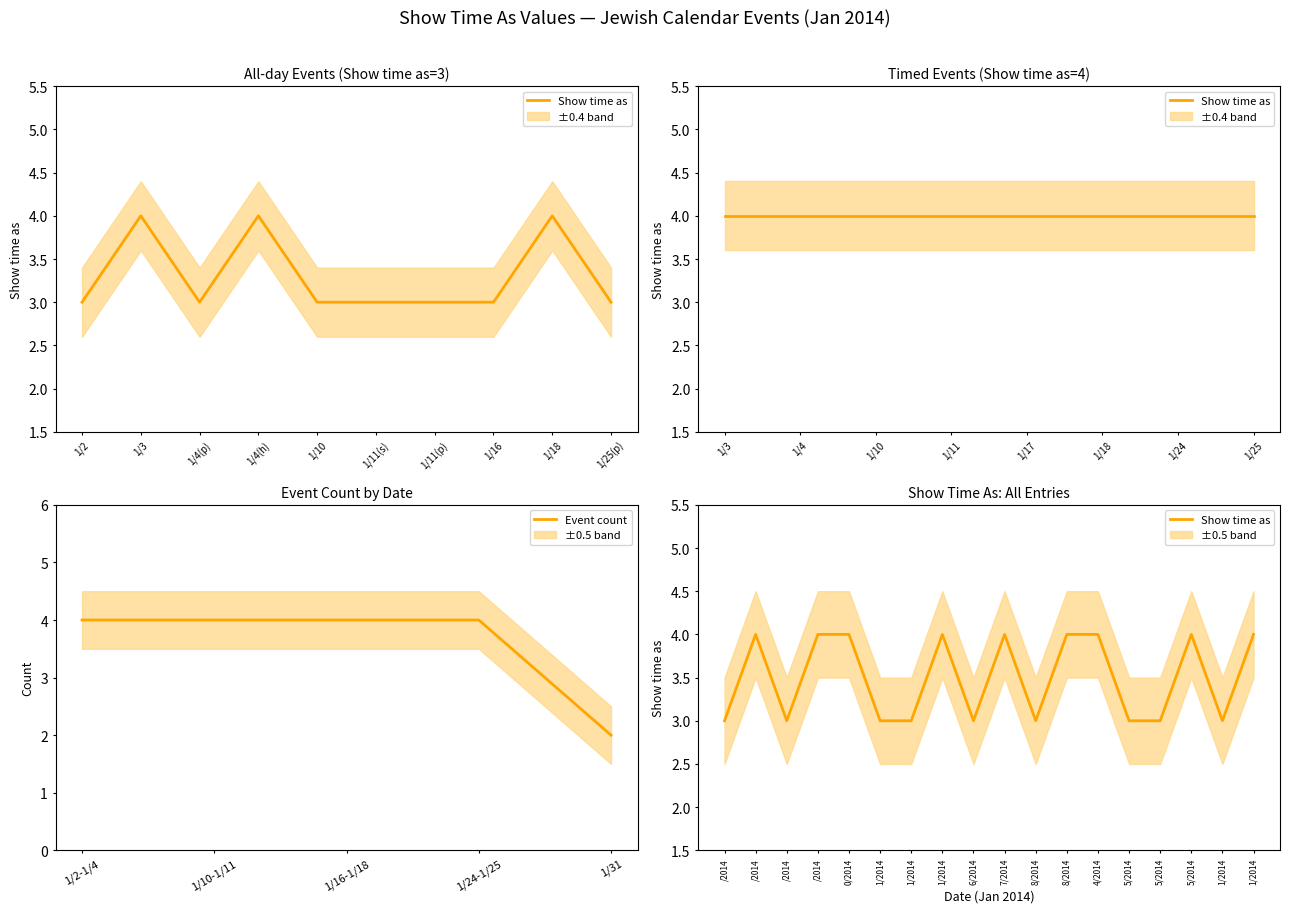

Reading left to right, list all the values displayed in this chart.

Show time as (mean): 1/2/2014=3.0	1/3/2014=4.0	1/4/2014=3.0	1/4/2014=4.0	1/10/2014=4.0	1/11/2014=3.0	1/11/2014=3.0	1/11/2014=4.0	1/16/2014=3.0	1/17/2014=4.0	1/18/2014=3.0	1/18/2014=4.0	1/24/2014=4.0	1/25/2014=3.0	1/25/2014=3.0	1/25/2014=4.0	1/31/2014=3.0	1/31/2014=4.0
upper: 1/2/2014=3.5	1/3/2014=4.5	1/4/2014=3.5	1/4/2014=4.5	1/10/2014=4.5	1/11/2014=3.5	1/11/2014=3.5	1/11/2014=4.5	1/16/2014=3.5	1/17/2014=4.5	1/18/2014=3.5	1/18/2014=4.5	1/24/2014=4.5	1/25/2014=3.5	1/25/2014=3.5	1/25/2014=4.5	1/31/2014=3.5	1/31/2014=4.5
lower: 1/2/2014=2.5	1/3/2014=3.5	1/4/2014=2.5	1/4/2014=3.5	1/10/2014=3.5	1/11/2014=2.5	1/11/2014=2.5	1/11/2014=3.5	1/16/2014=2.5	1/17/2014=3.5	1/18/2014=2.5	1/18/2014=3.5	1/24/2014=3.5	1/25/2014=2.5	1/25/2014=2.5	1/25/2014=3.5	1/31/2014=2.5	1/31/2014=3.5